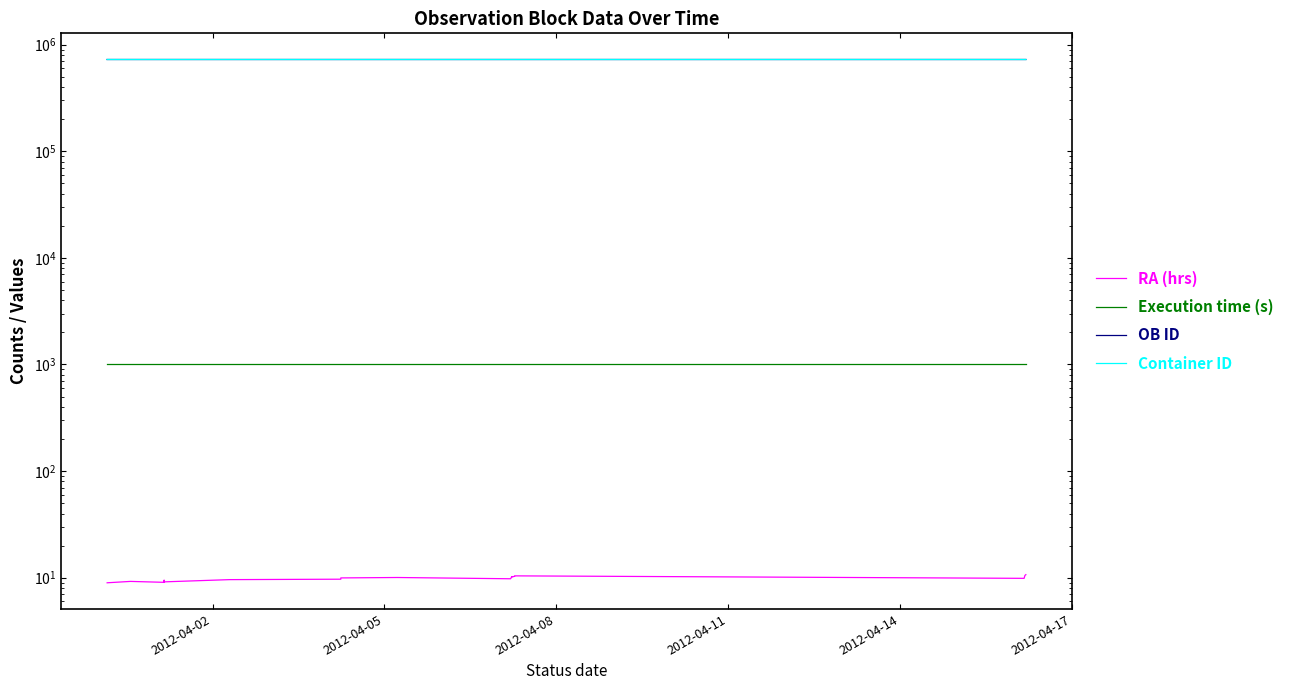

True or false: Execution time (s) and Container ID intersect in this chart.

False